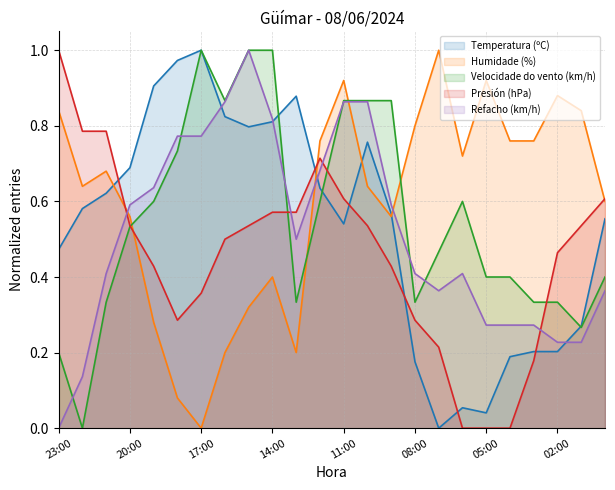

Reading left to right, list all the values displayed in this chart.

Temperatura (ºC): 23:00=0.5	22:00=0.6	21:00=0.6	20:00=0.7	19:00=0.9	18:00=1.0	17:00=1.0	16:00=0.8	15:00=0.8	14:00=0.8	13:00=0.9	12:00=0.6	11:00=0.5	10:00=0.8	09:00=0.6	08:00=0.2	07:00=0.0	06:00=0.1	05:00=0.0	04:00=0.2	03:00=0.2	02:00=0.2	01:00=0.3	00:00=0.6
Humidade (%): 23:00=0.8	22:00=0.6	21:00=0.7	20:00=0.6	19:00=0.3	18:00=0.1	17:00=0.0	16:00=0.2	15:00=0.3	14:00=0.4	13:00=0.2	12:00=0.8	11:00=0.9	10:00=0.6	09:00=0.6	08:00=0.8	07:00=1.0	06:00=0.7	05:00=0.9	04:00=0.8	03:00=0.8	02:00=0.9	01:00=0.8	00:00=0.6
Velocidade do vento (km/h): 23:00=0.2	22:00=0.0	21:00=0.3	20:00=0.5	19:00=0.6	18:00=0.7	17:00=1.0	16:00=0.9	15:00=1.0	14:00=1.0	13:00=0.3	12:00=0.6	11:00=0.9	10:00=0.9	09:00=0.9	08:00=0.3	07:00=0.5	06:00=0.6	05:00=0.4	04:00=0.4	03:00=0.3	02:00=0.3	01:00=0.3	00:00=0.4
Presión (hPa): 23:00=1.0	22:00=0.8	21:00=0.8	20:00=0.5	19:00=0.4	18:00=0.3	17:00=0.4	16:00=0.5	15:00=0.5	14:00=0.6	13:00=0.6	12:00=0.7	11:00=0.6	10:00=0.5	09:00=0.4	08:00=0.3	07:00=0.2	06:00=0.0	05:00=0.0	04:00=0.0	03:00=0.2	02:00=0.5	01:00=0.5	00:00=0.6
Refacho (km/h): 23:00=0.0	22:00=0.1	21:00=0.4	20:00=0.6	19:00=0.6	18:00=0.8	17:00=0.8	16:00=0.9	15:00=1.0	14:00=0.8	13:00=0.5	12:00=0.7	11:00=0.9	10:00=0.9	09:00=0.6	08:00=0.4	07:00=0.4	06:00=0.4	05:00=0.3	04:00=0.3	03:00=0.3	02:00=0.2	01:00=0.2	00:00=0.4